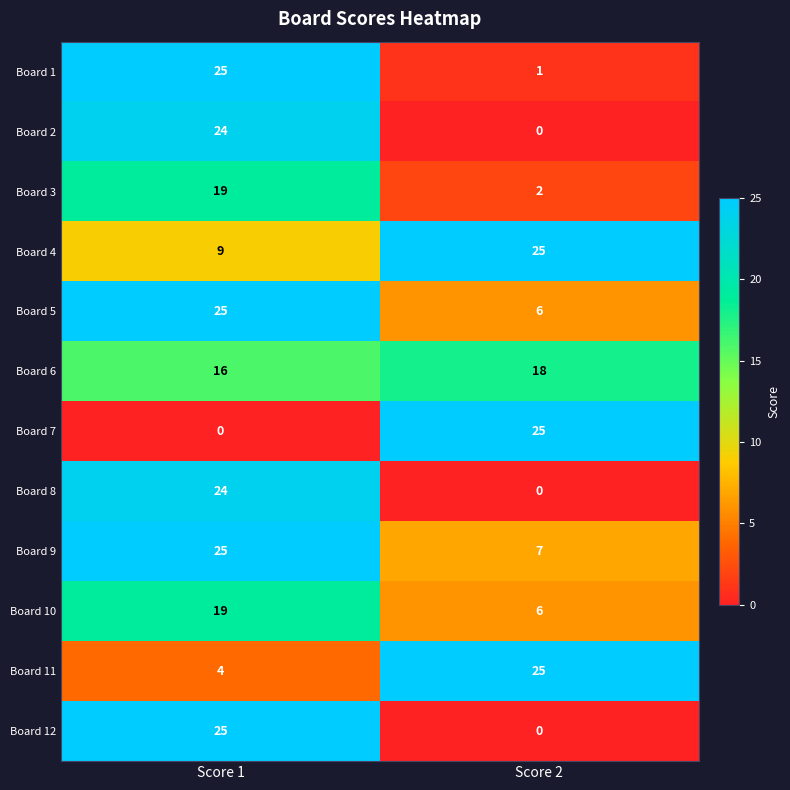

How many values in the Board 1 series are below 25?

1